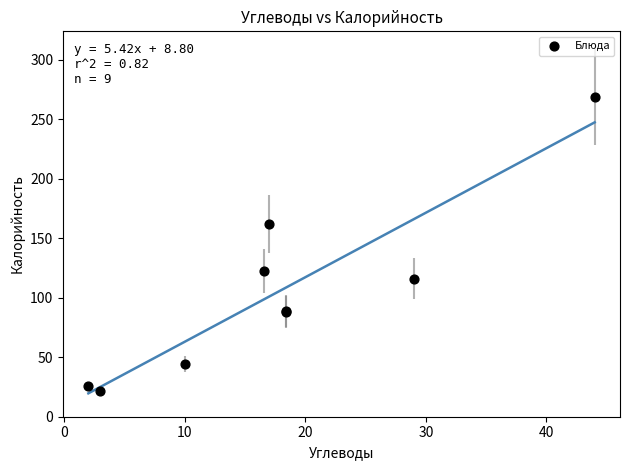

What Y value in the scatter plot is closest to 145?

161.7